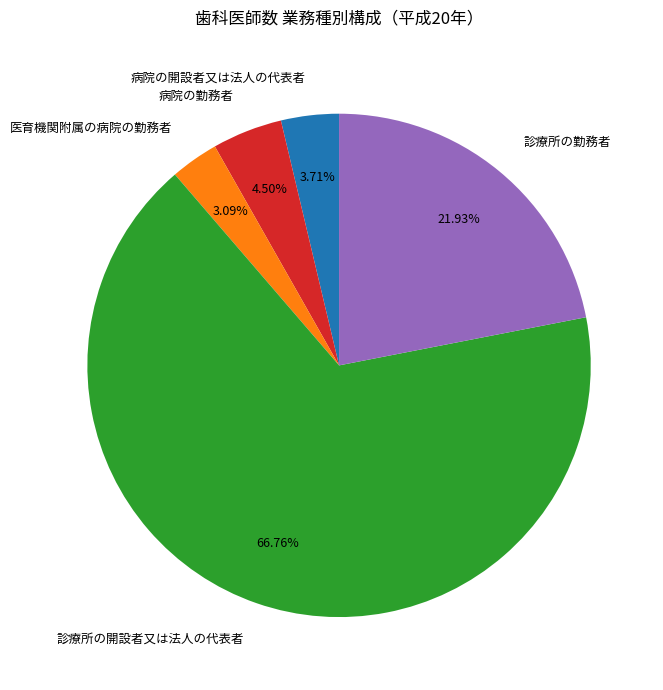

How many segments does this pie chart have?

5